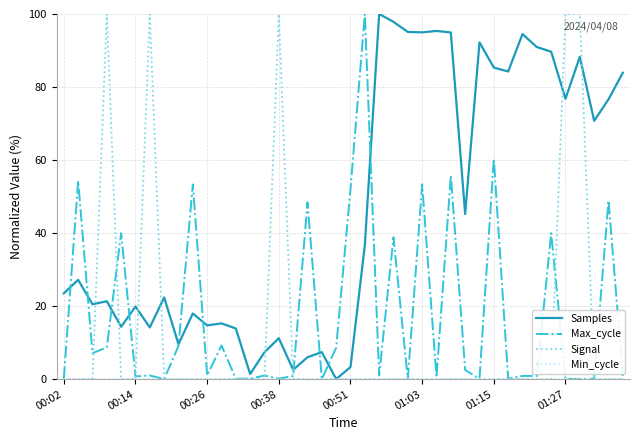

Which series has the largest total across all categories?

Samples